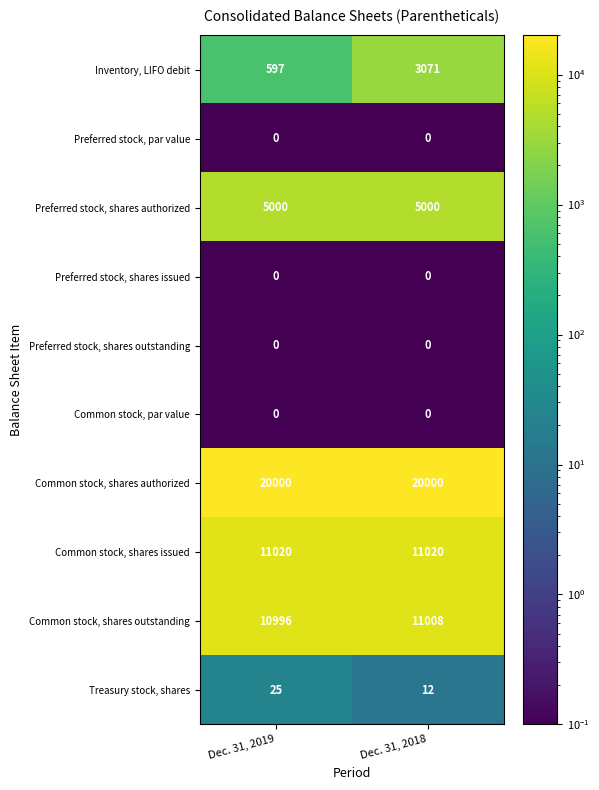

Rank the categories by Treasury stock, shares value from lowest to highest.

Dec. 31, 2018, Dec. 31, 2019